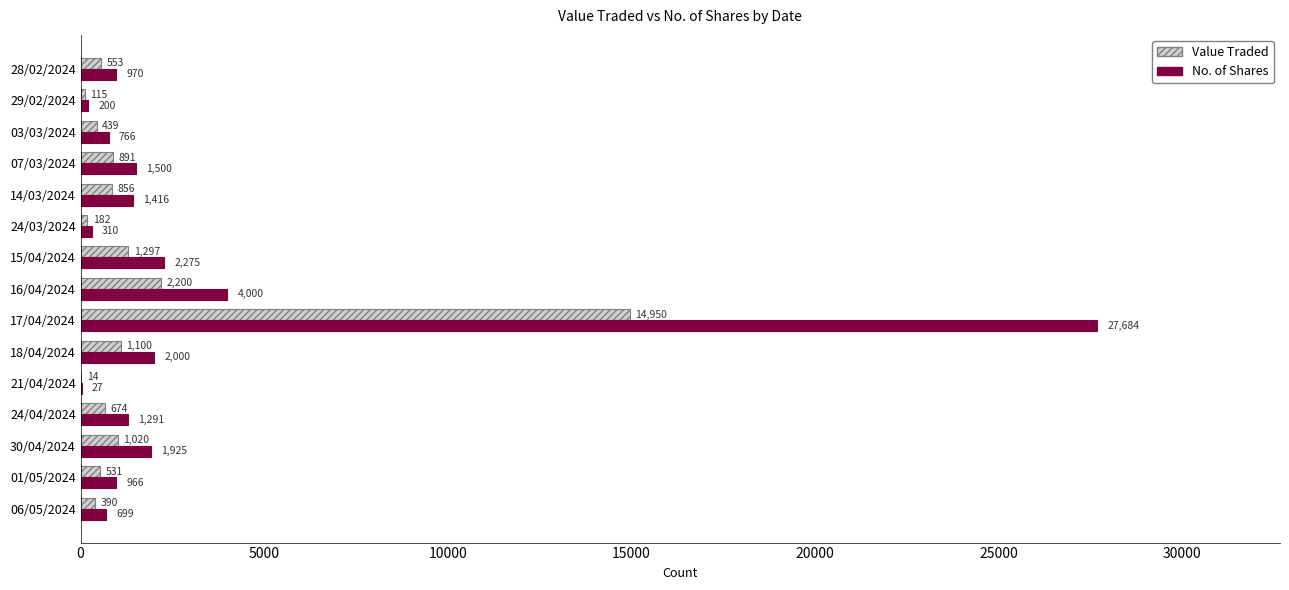

At which label is No. of Shares closest to 13855?

16/04/2024